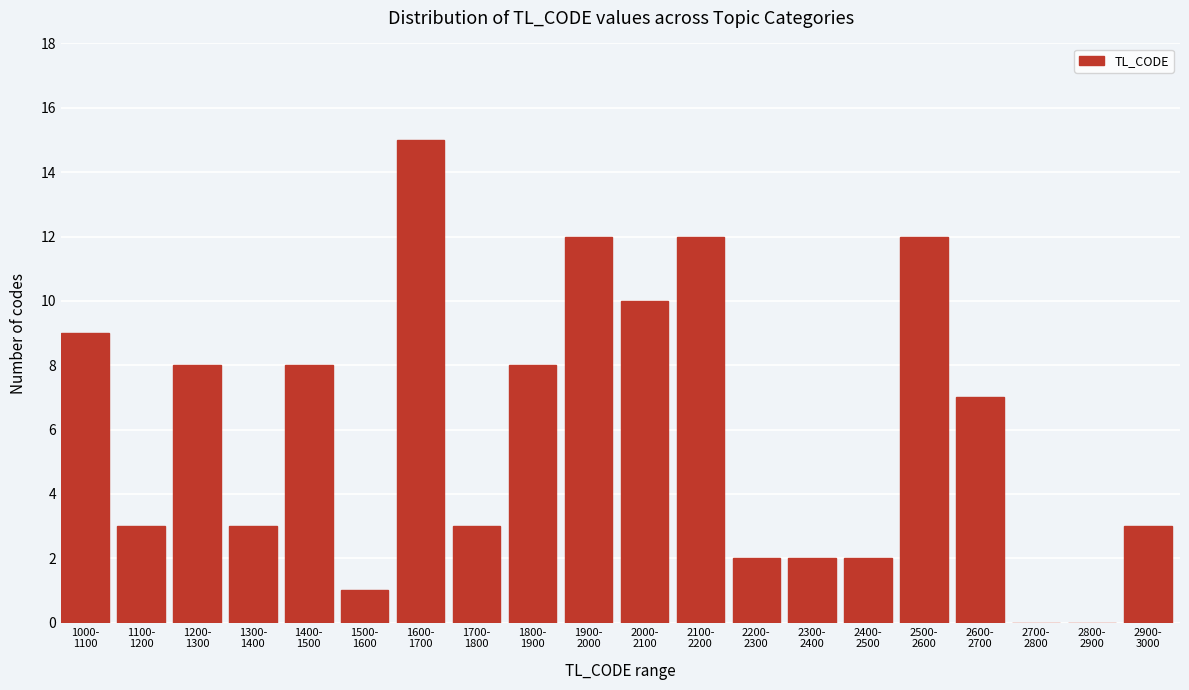

What is the sum of all values?

120